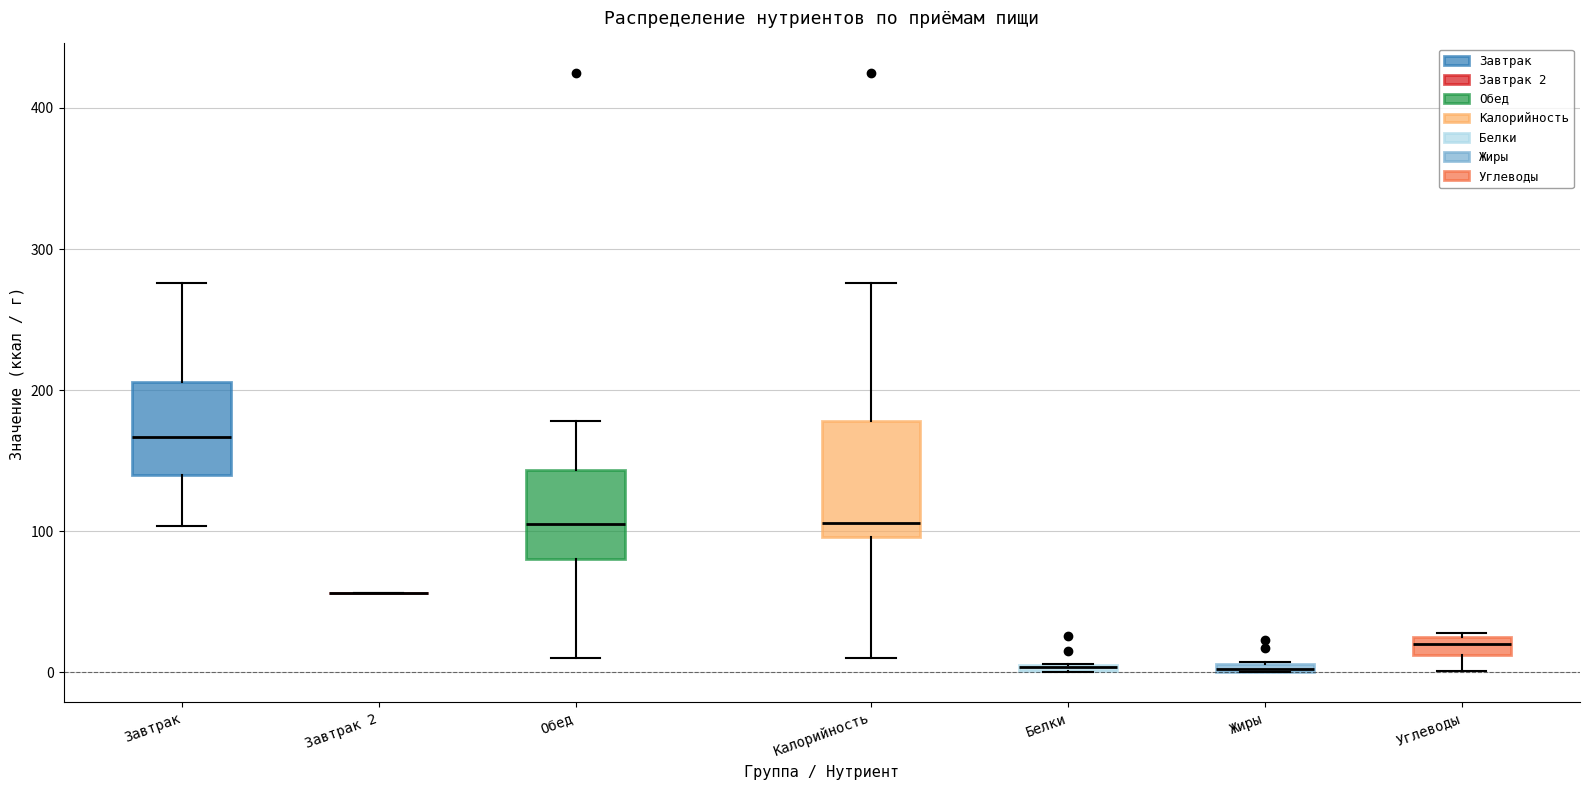

Where does the median line of the box for Завтрак sit on the y-axis? The values are not printed on the chart, so give them approximately, as read against the axis.

170